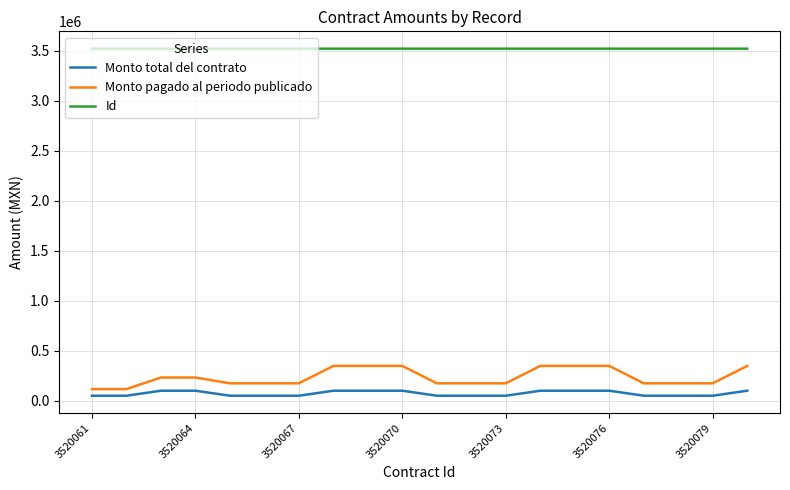

What is the maximum value shown in the chart?

3520080